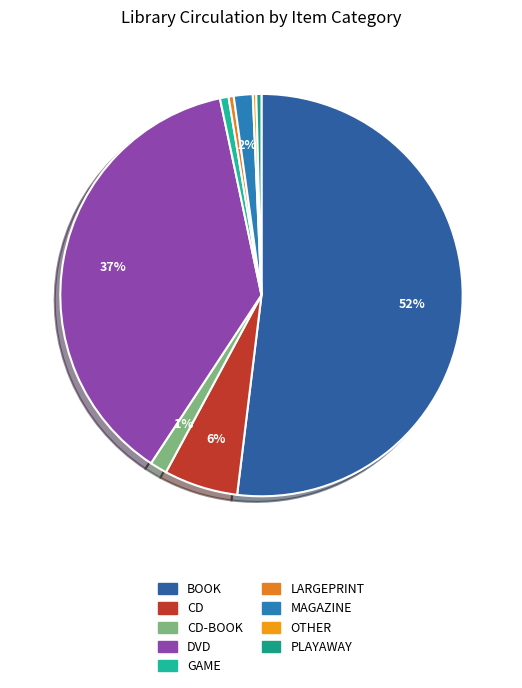

Rank the categories by value from lowest to highest.

OTHER, LARGEPRINT, PLAYAWAY, GAME, CD-BOOK, MAGAZINE, CD, DVD, BOOK